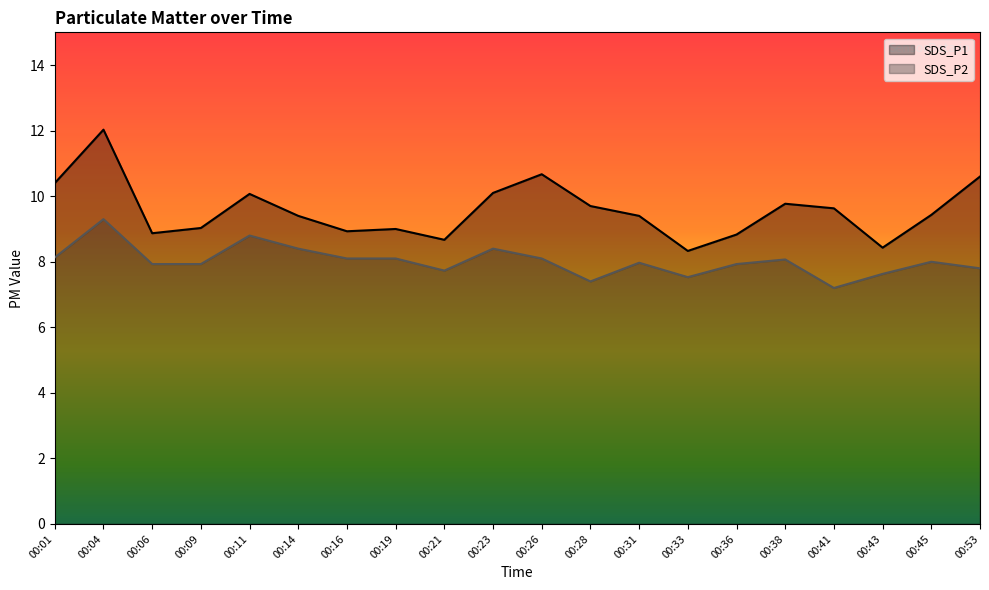

Which series has the largest total across all categories?

SDS_P1